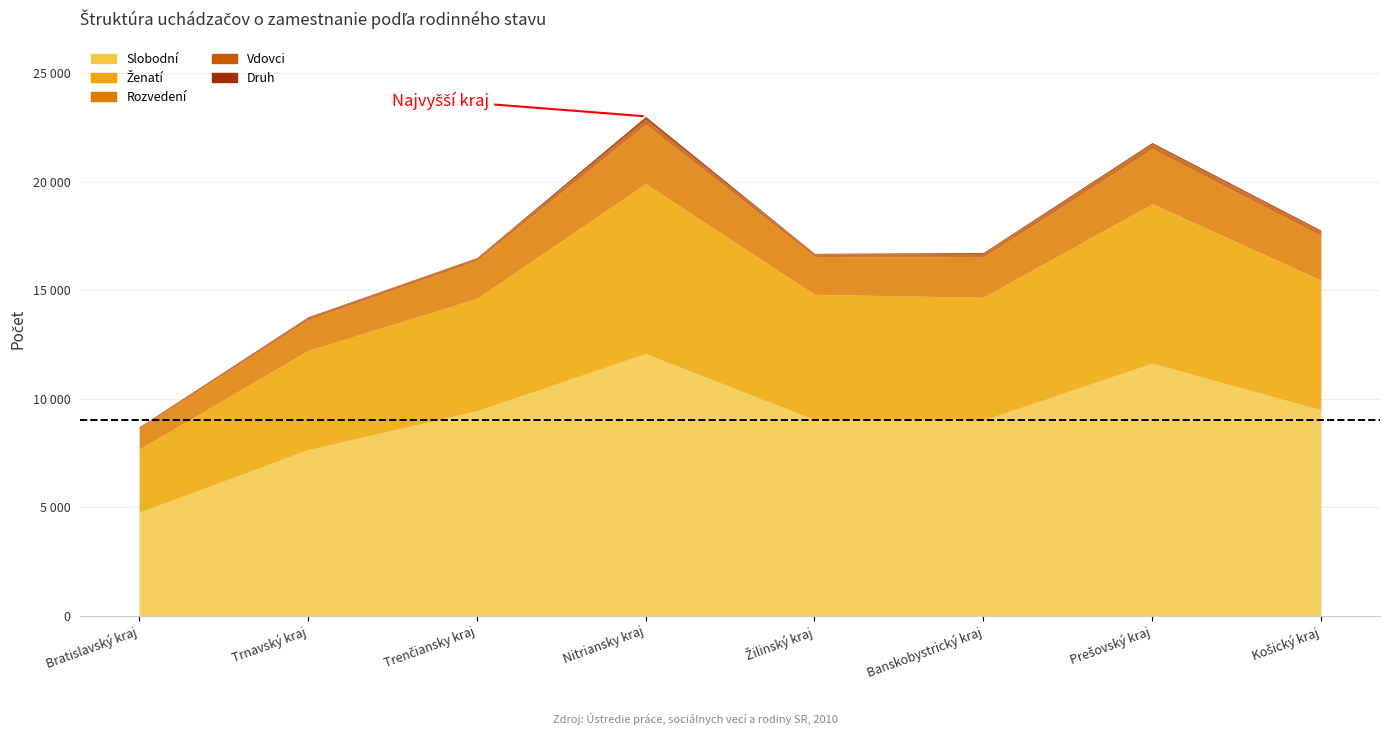

What is the total value across all series at Nitriansky kraj?

23008